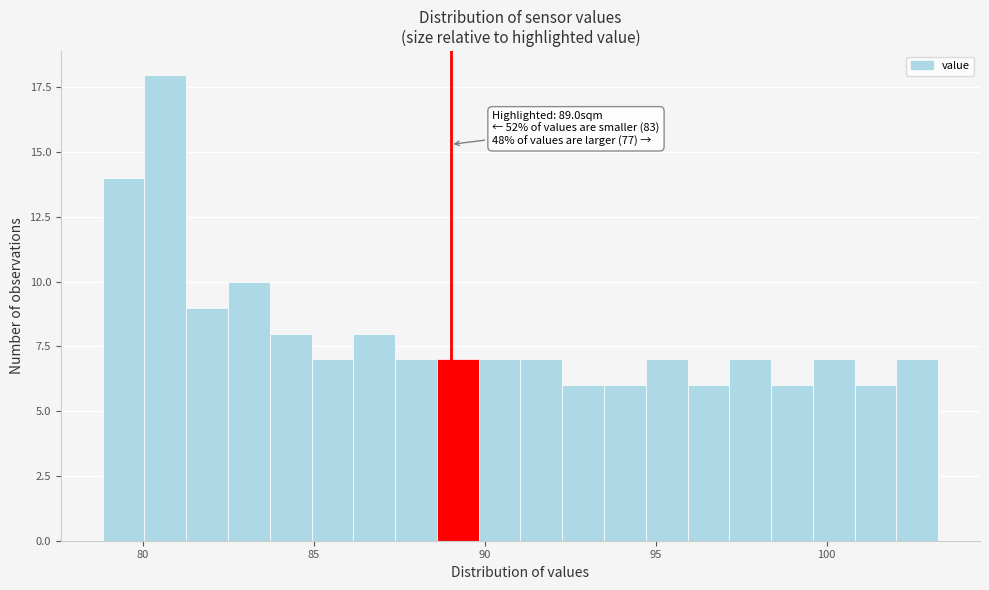

Around what value on the x-axis is the tallest bar? Give the approximate position of its centre, as read against the axis.

80.5